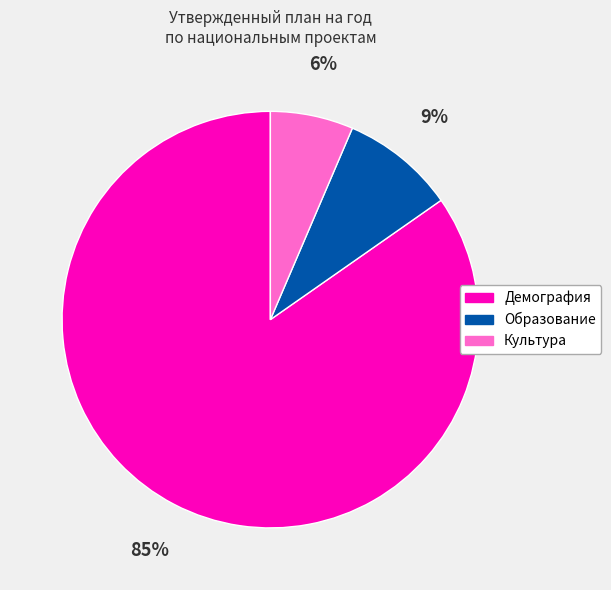

Does Образование account for over 50% of the chart?

No